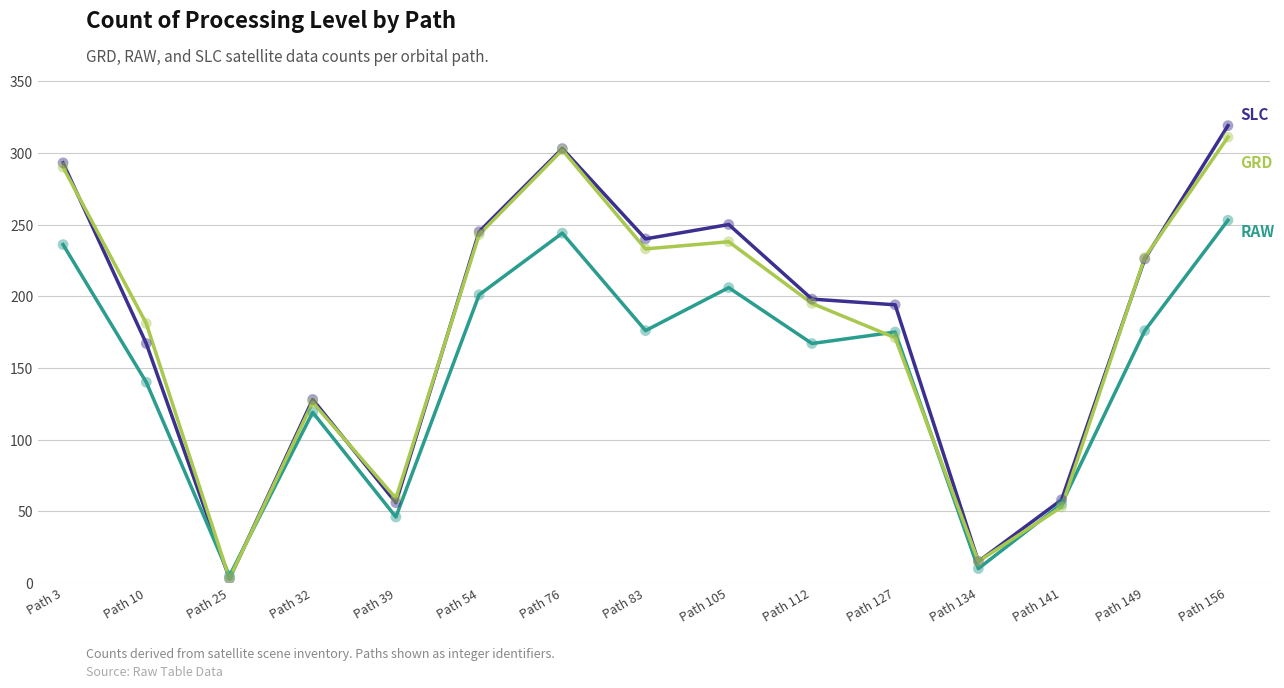

What is the spread (max minus min) of values at Path 32?

9